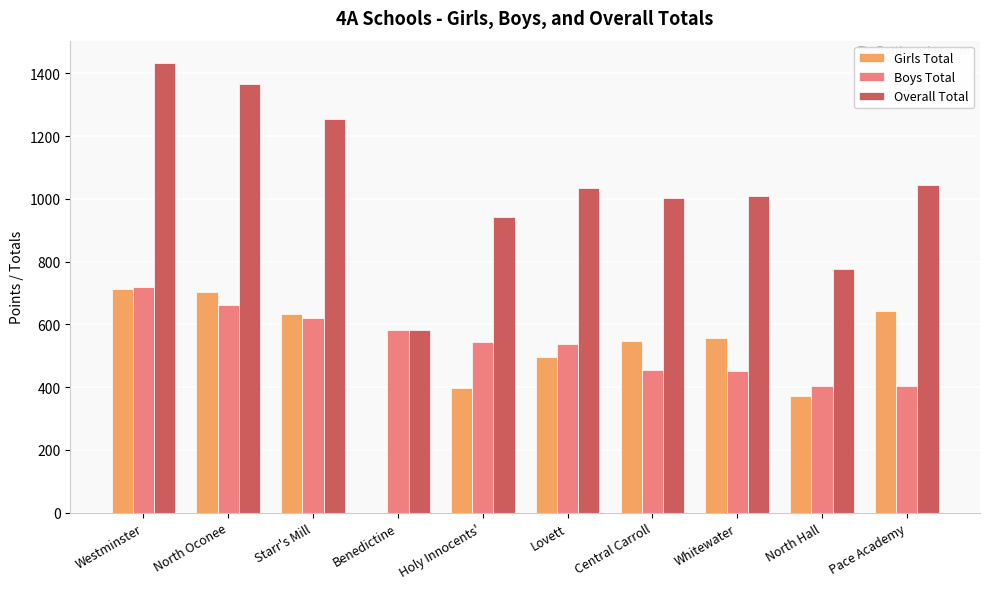

How many categories are shown in the chart?

10